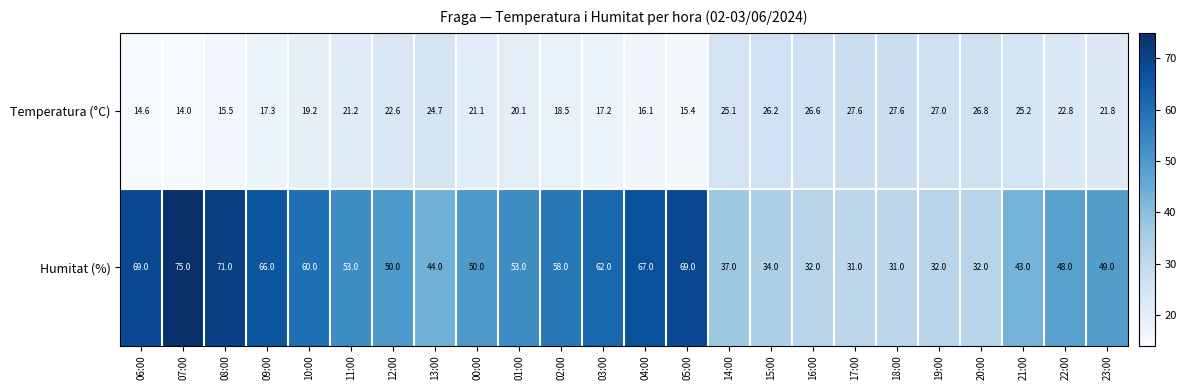

At which category is the sum across all series the highest?

07:00